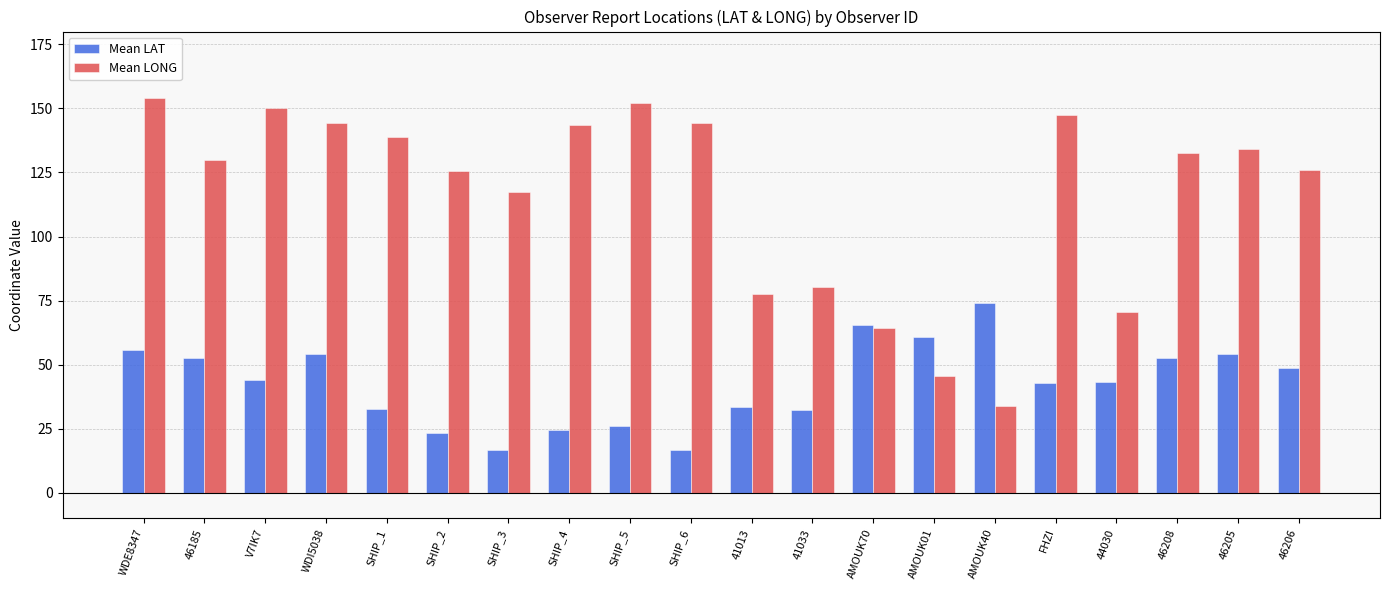

At 46208, list the series in order from largest to smallest.

Mean LONG, Mean LAT